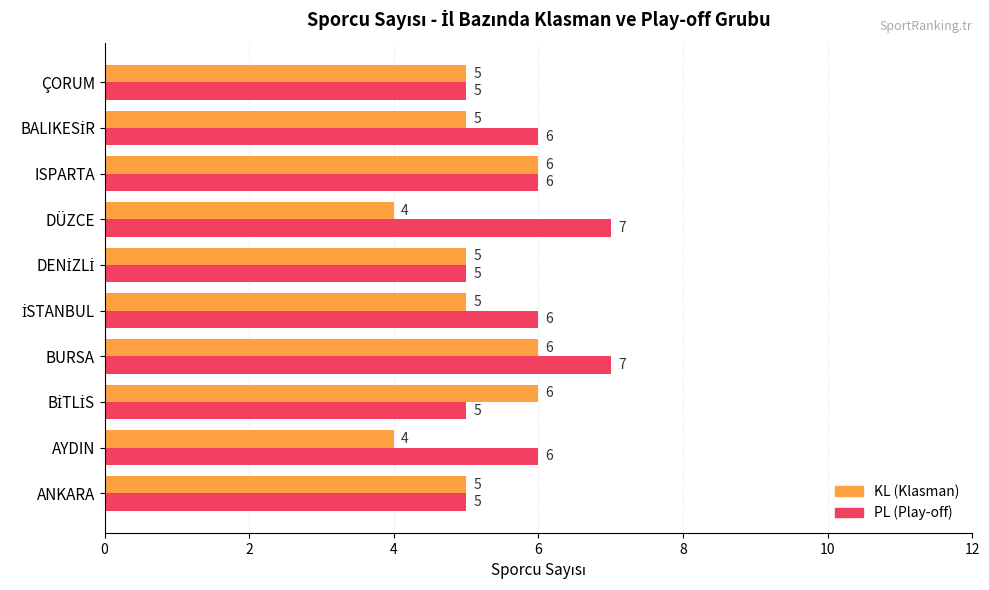

What is the sum of all PL (Play-off) values?

58